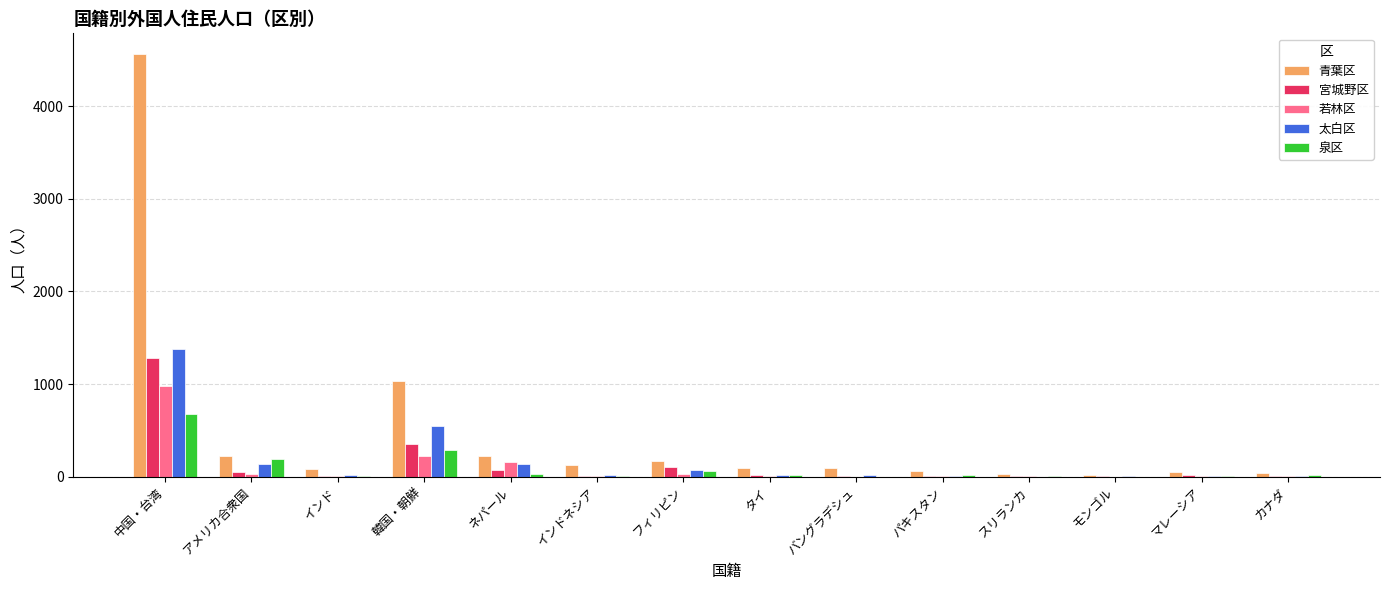

What is the difference between the 若林区 values at フィリピン and 韓国・朝鮮?

191